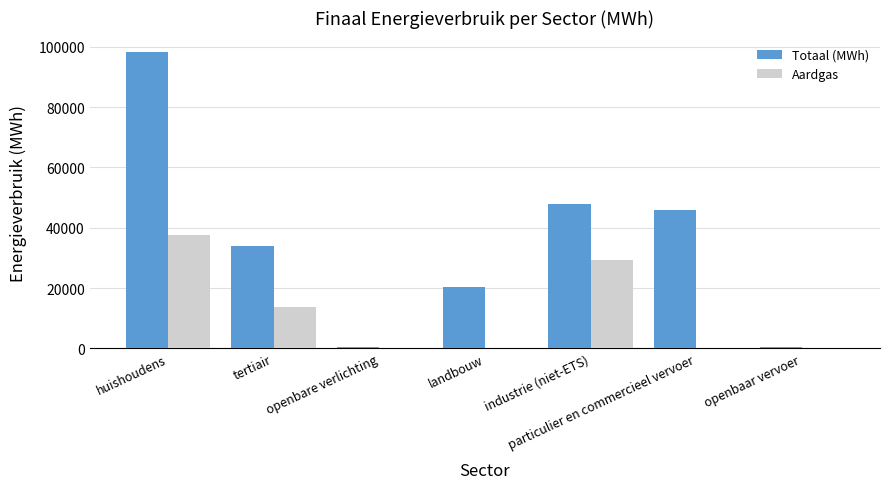

What is the sum of all Totaal (MWh) values?

247056.2